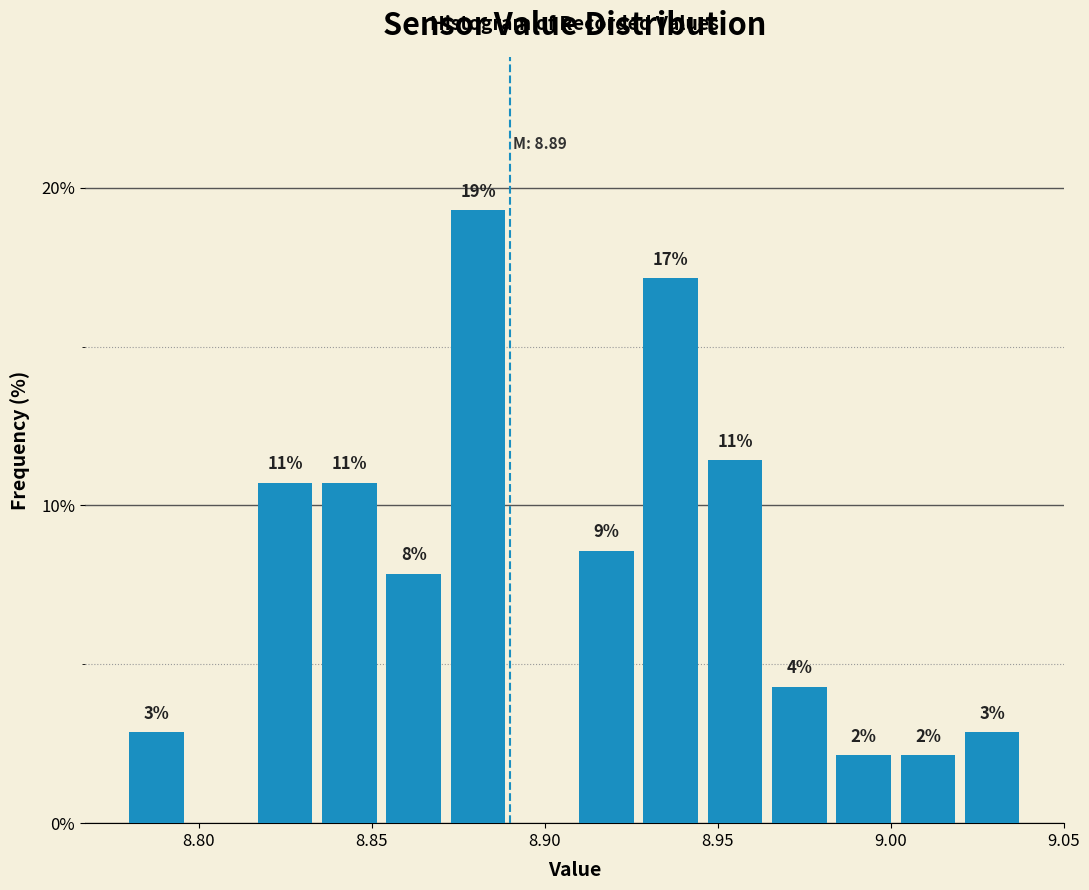

Around what value on the x-axis is the tallest bar? Give the approximate position of its centre, as read against the axis.

8.880